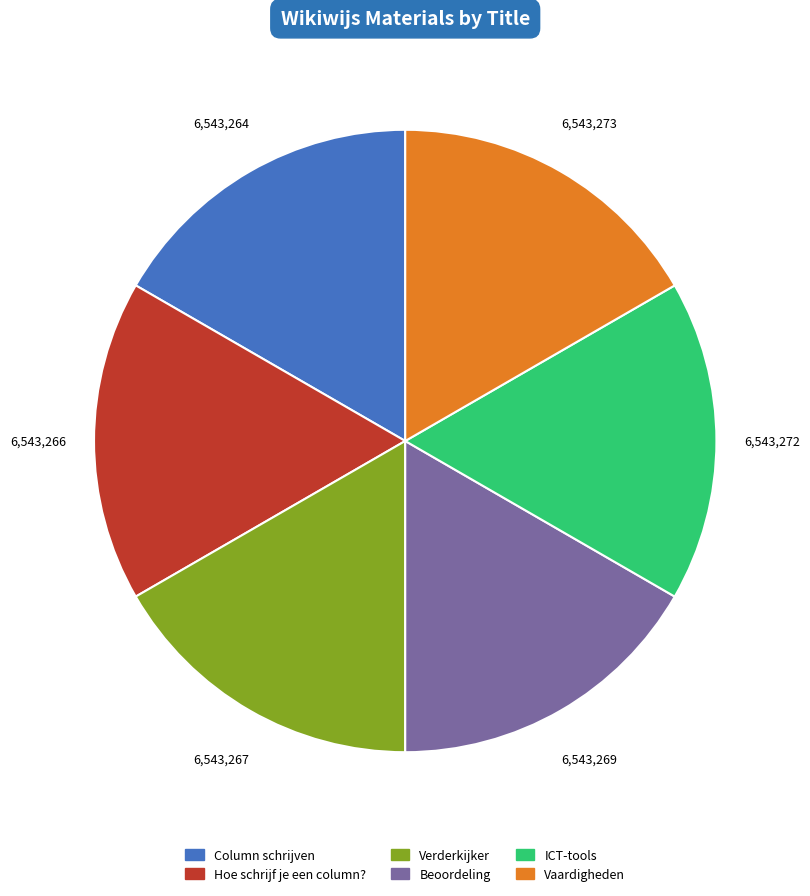

Do Verderkijker and Beoordeling together represent more than half of the pie?

No